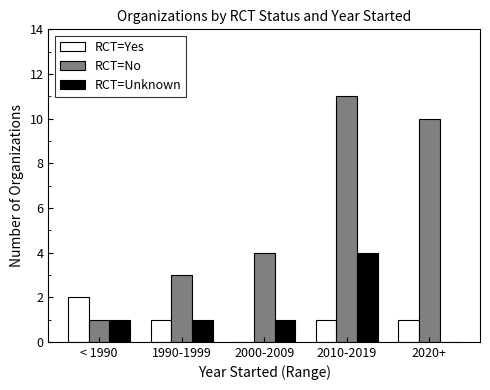

Which series changed the most between 2000-2009 and 2020+?

RCT=No